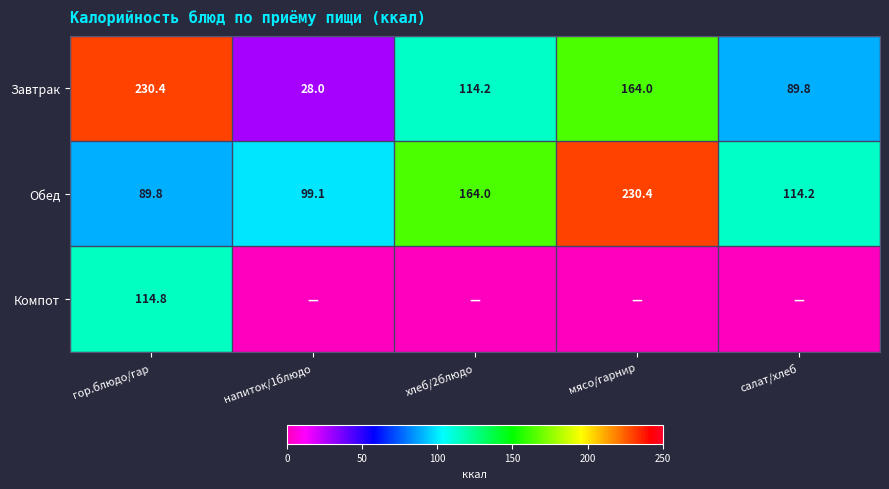

Which category has the highest value in the Обед series?

мясо/гарнир